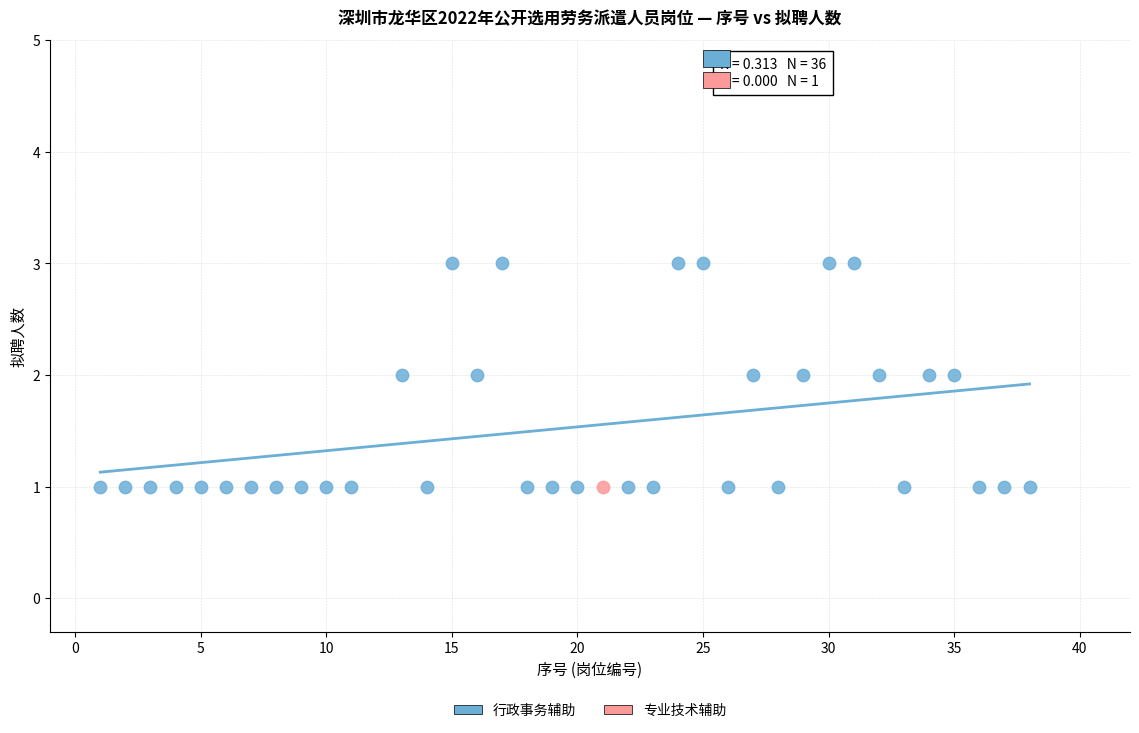

What are all the series names shown in the legend?

行政事务辅助, 专业技术辅助